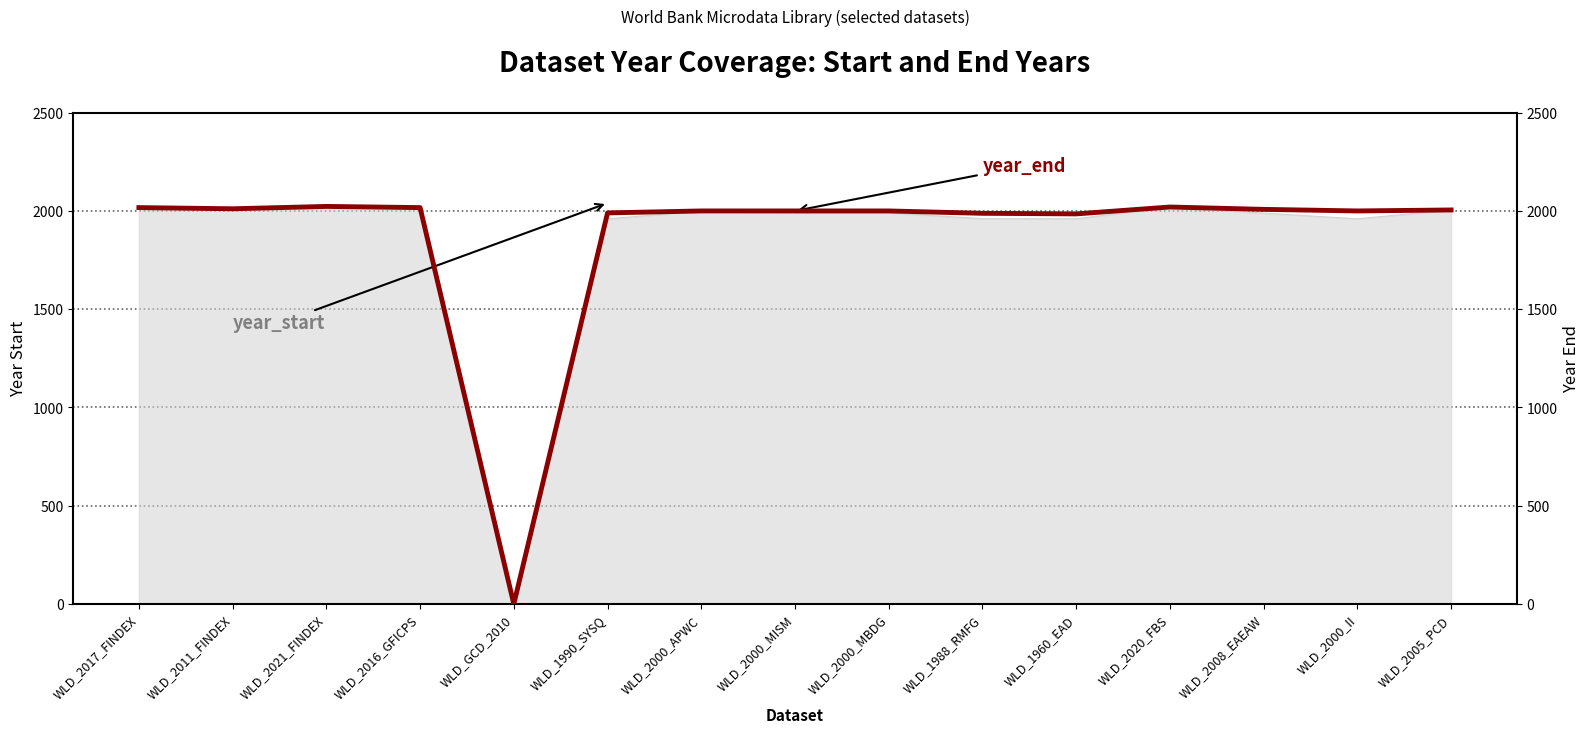

How many interior local valleys (lower than both neighbors) does the data have?

4